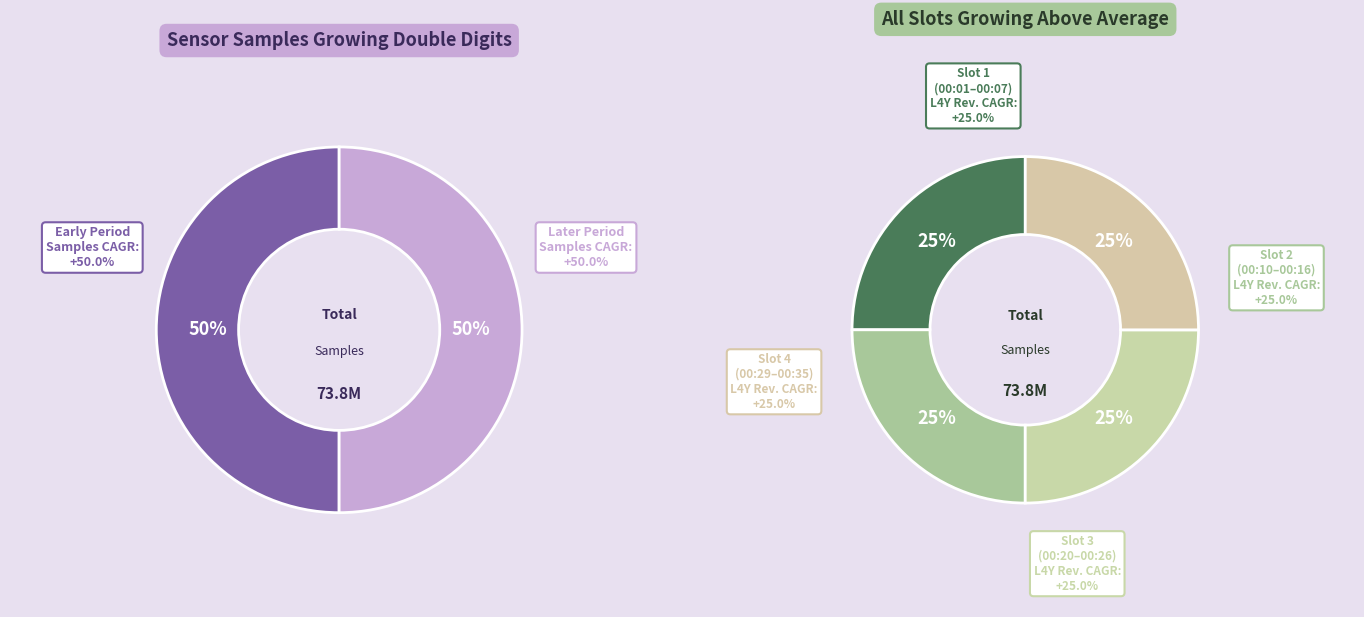

Is there any slice that represents more than half of the pie?

No